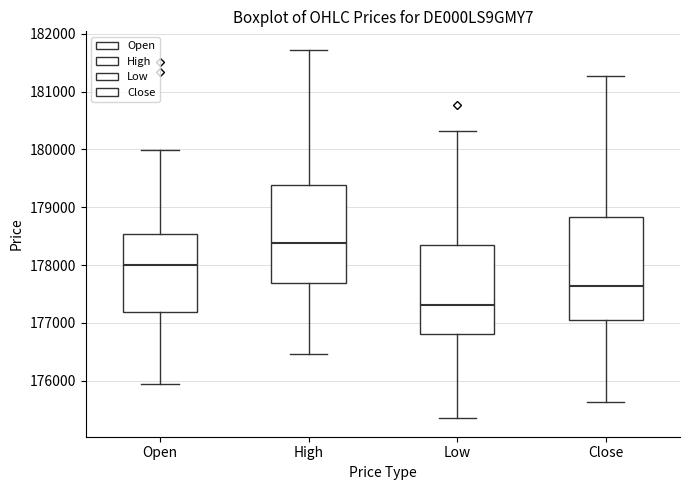

Where does the median line of the box for Close sit on the y-axis? The values are not printed on the chart, so give them approximately, as read against the axis.

177600